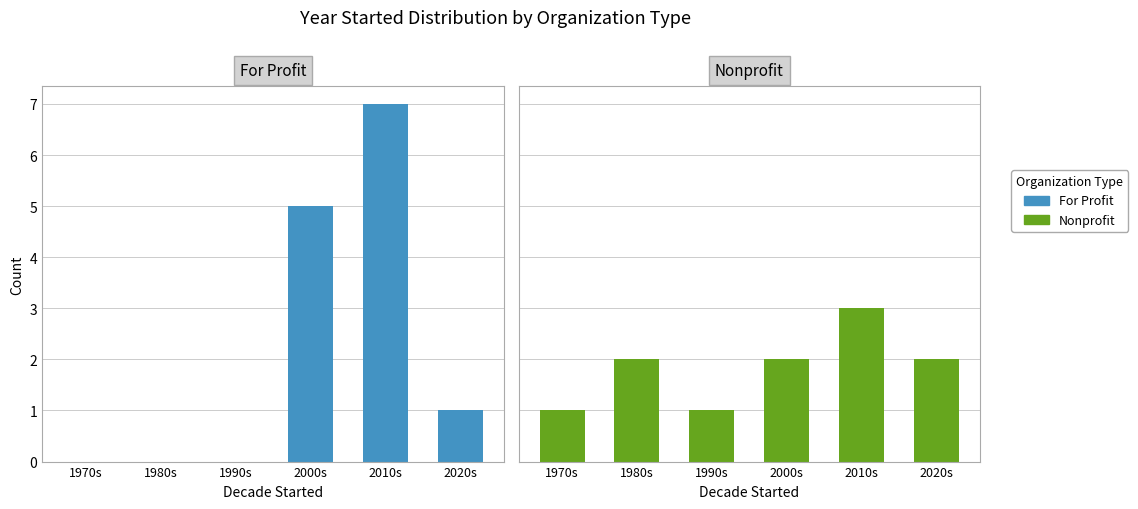

What is the greatest value displayed?

7